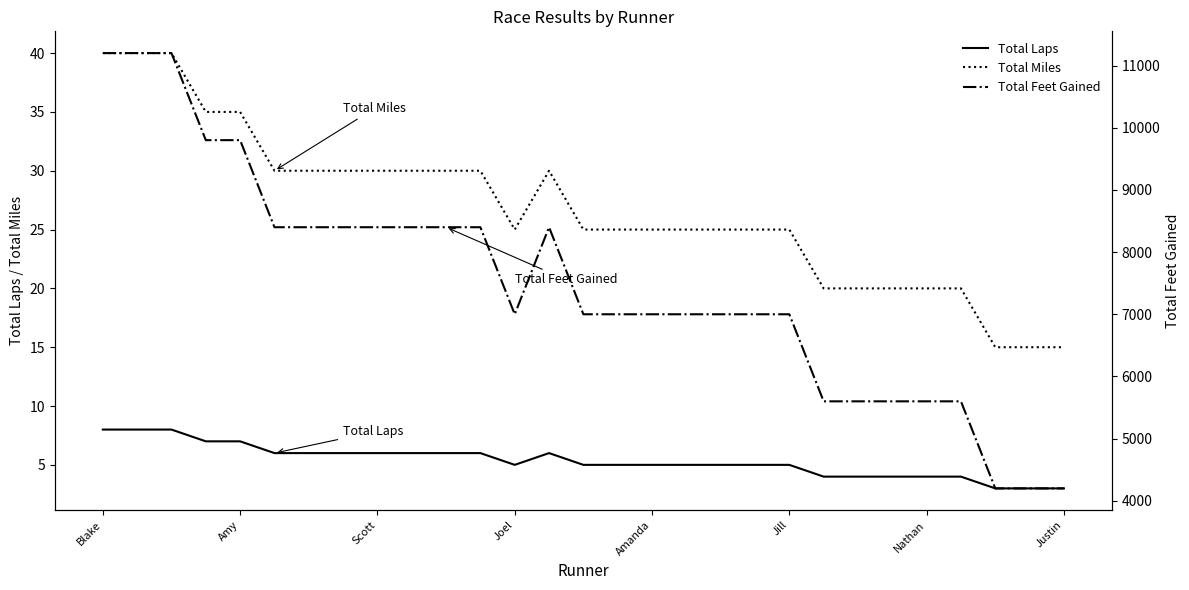

What is the maximum value for Total Feet Gained?

11200